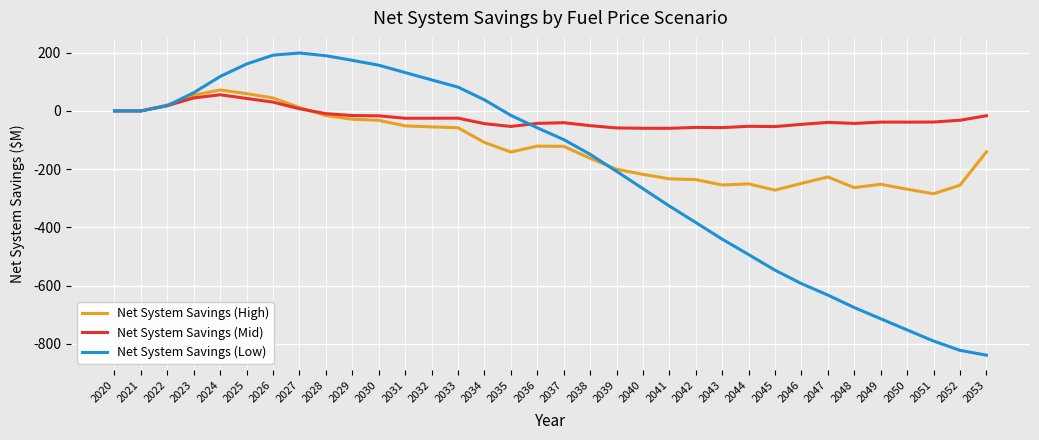

At which label does Net System Savings (Low) first exceed -57?

2020